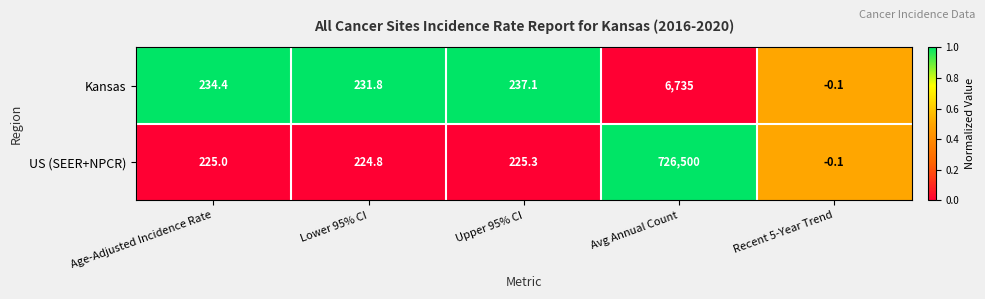

At which label is Kansas closest to 3367?

Upper 95% CI